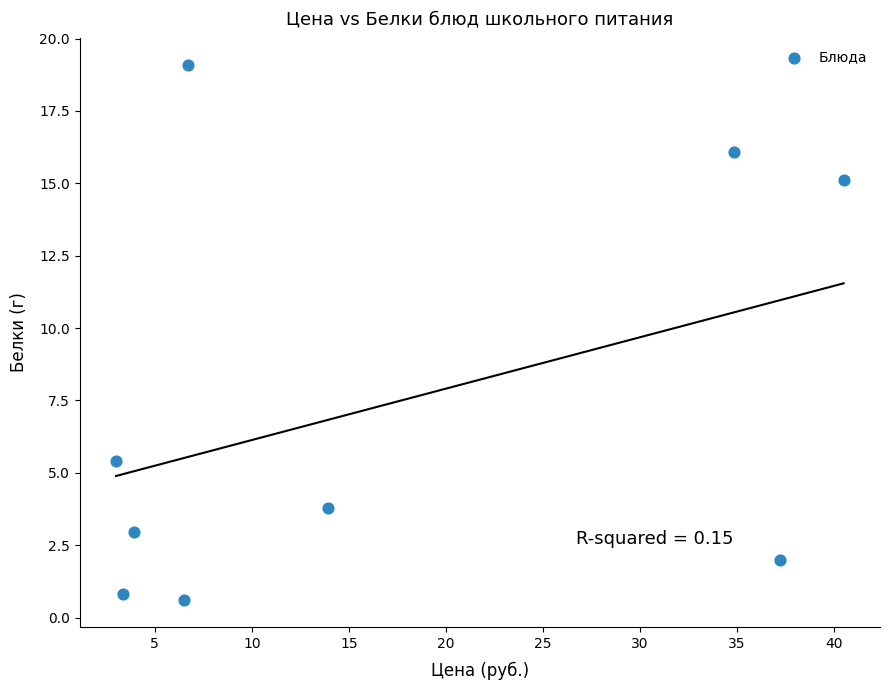

What Y value in the scatter plot is closest to 9?

5.4